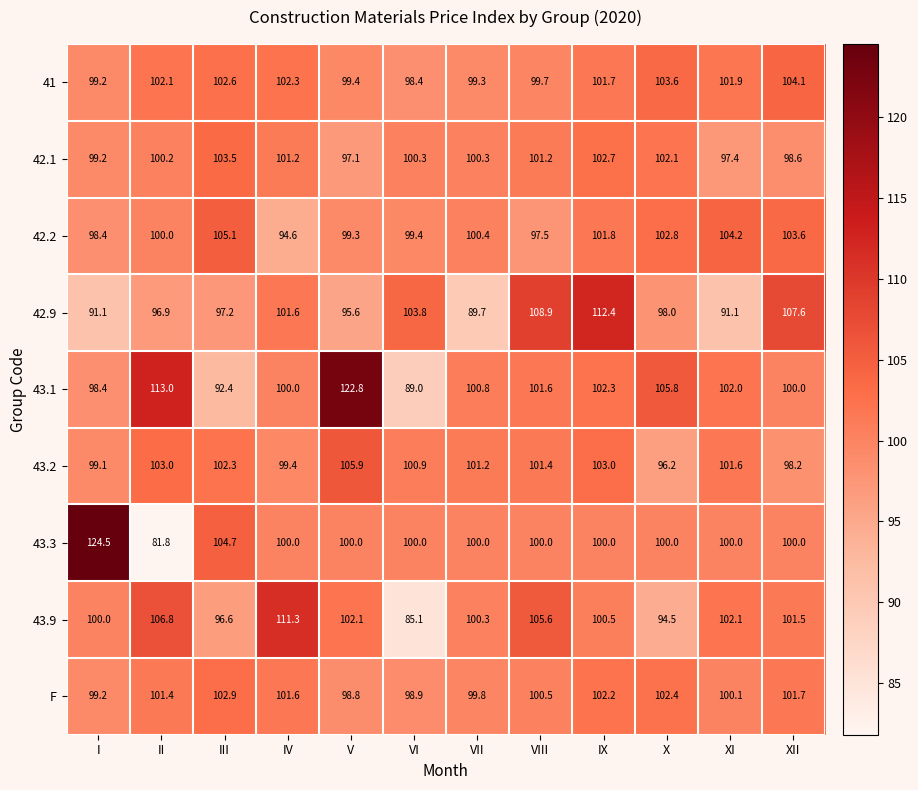

What is the lowest value of the 43.9 series?

85.1